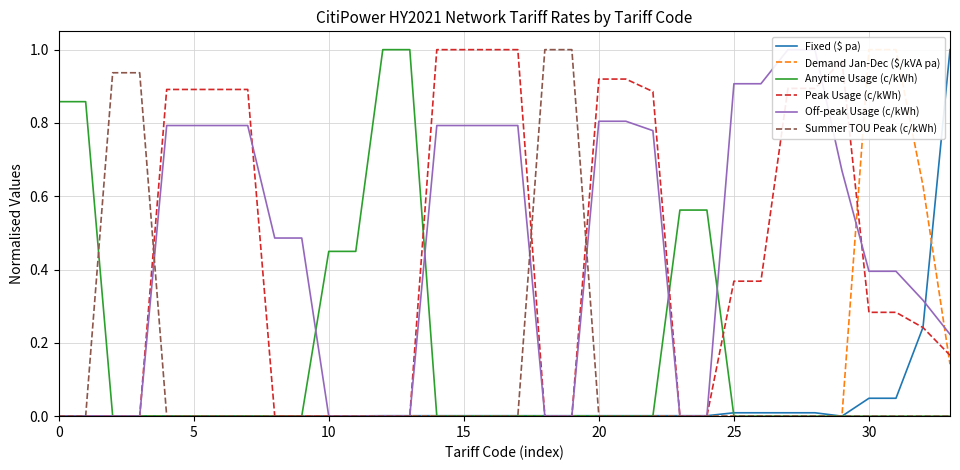

Is it true that Peak Usage (c/kWh) equals 0.6 at 0?

False